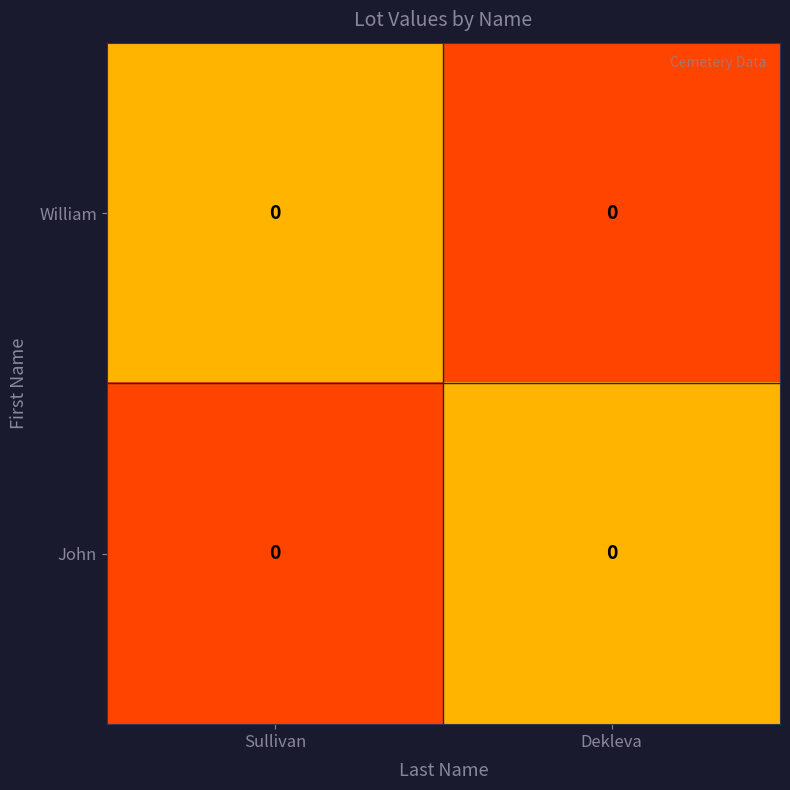

At which category is the sum across all series the highest?

Sullivan